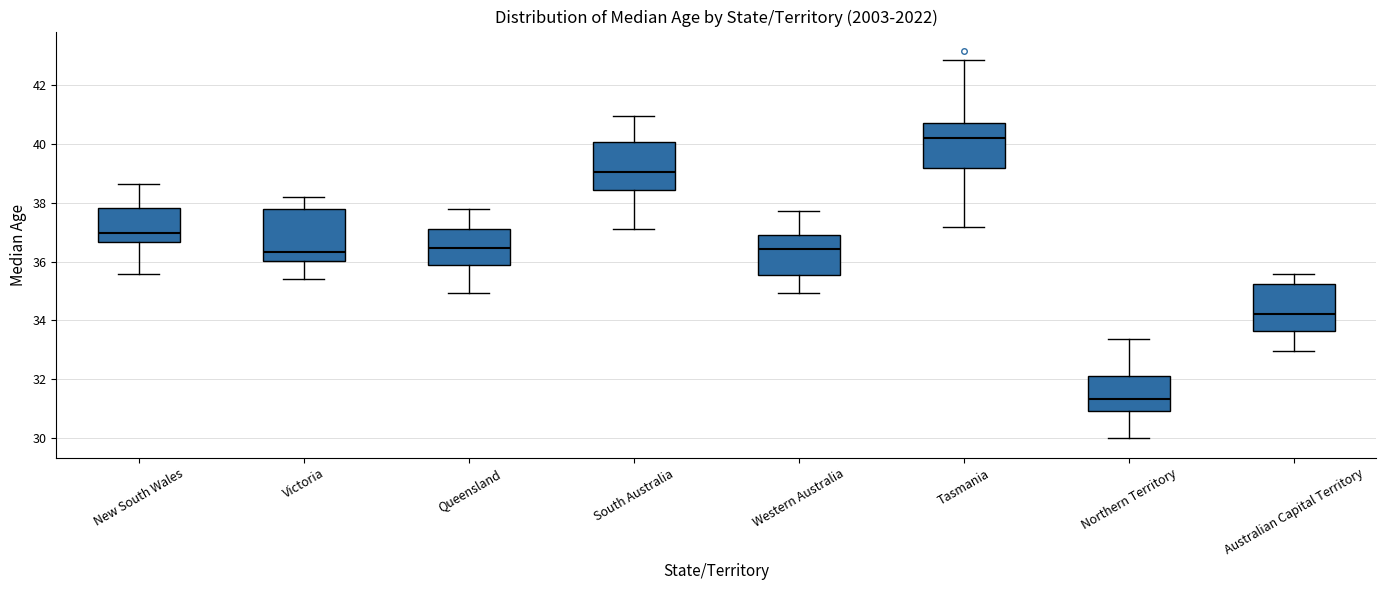

Reading left to right, transcribe this box plot: for each box, give where its median line is, the range the box spans, and where its two whiskers end, as read against the y-axis. The values are not printed on the chart, so give them approximately, as read against the axis.

New South Wales: median 37.0, box 36.6 to 37.8, whiskers 35.6 to 38.6
Victoria: median 36.4, box 36.0 to 37.8, whiskers 35.4 to 38.2
Queensland: median 36.4, box 35.8 to 37.2, whiskers 35.0 to 37.8
South Australia: median 39.0, box 38.4 to 40.0, whiskers 37.0 to 41.0
Western Australia: median 36.4, box 35.6 to 37.0, whiskers 35.0 to 37.8
Tasmania: median 40.2, box 39.2 to 40.8, whiskers 37.2 to 42.8
Northern Territory: median 31.4, box 31.0 to 32.2, whiskers 30.0 to 33.4
Australian Capital Territory: median 34.2, box 33.6 to 35.2, whiskers 33.0 to 35.6